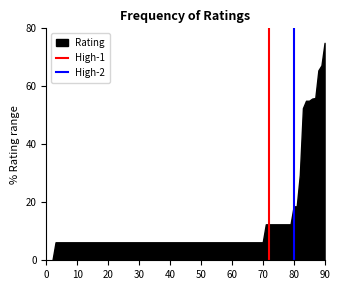

The chart shows a value of 3.3 at 30. True or false?

False